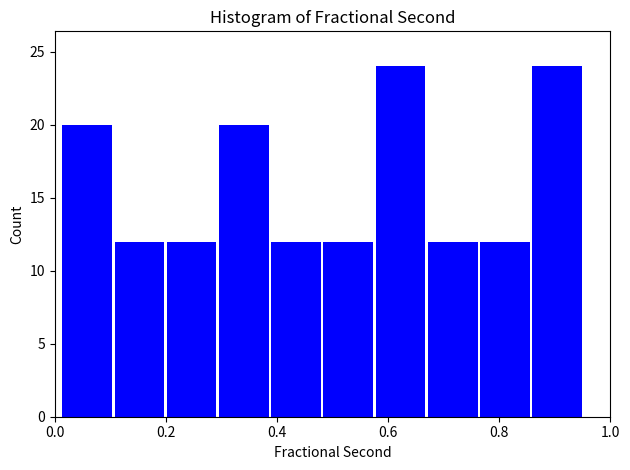

Reading left to right, list every bar in this chart as the range it spans on the x-axis followed by its height. Neither the bar edges nor the heights are printed on the chart, so give them approximately, as read against the axes.

0.02 to 0.10: 20
0.10 to 0.20: 12
0.20 to 0.30: 12
0.30 to 0.38: 20
0.38 to 0.48: 12
0.48 to 0.58: 12
0.58 to 0.66: 24
0.66 to 0.76: 12
0.76 to 0.86: 12
0.86 to 0.96: 24